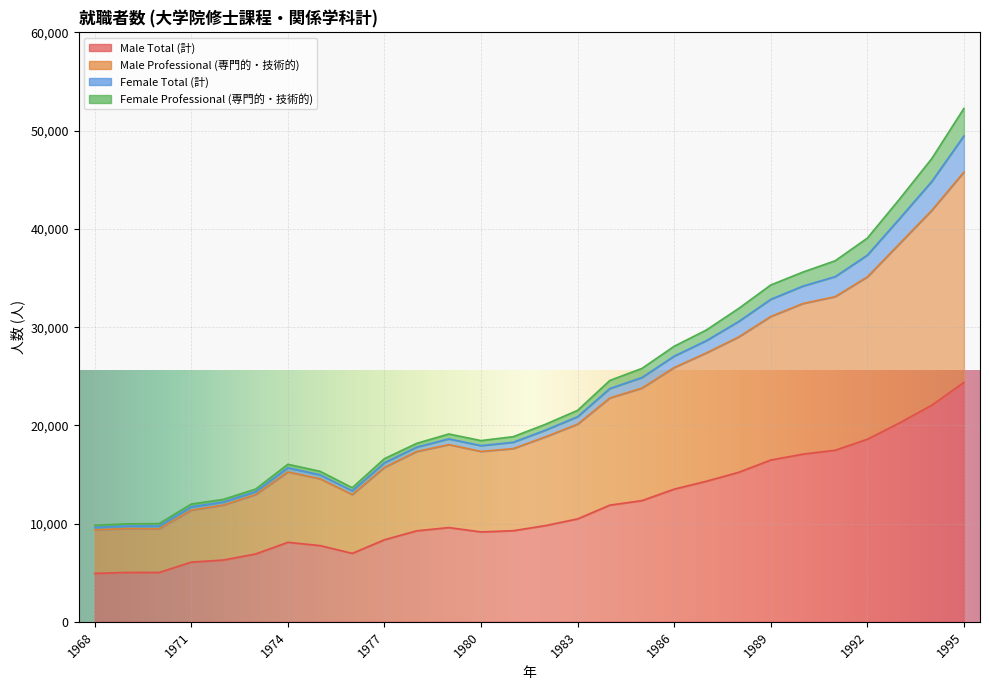

At which label does Female Total (計) first exceed 20107?

1983